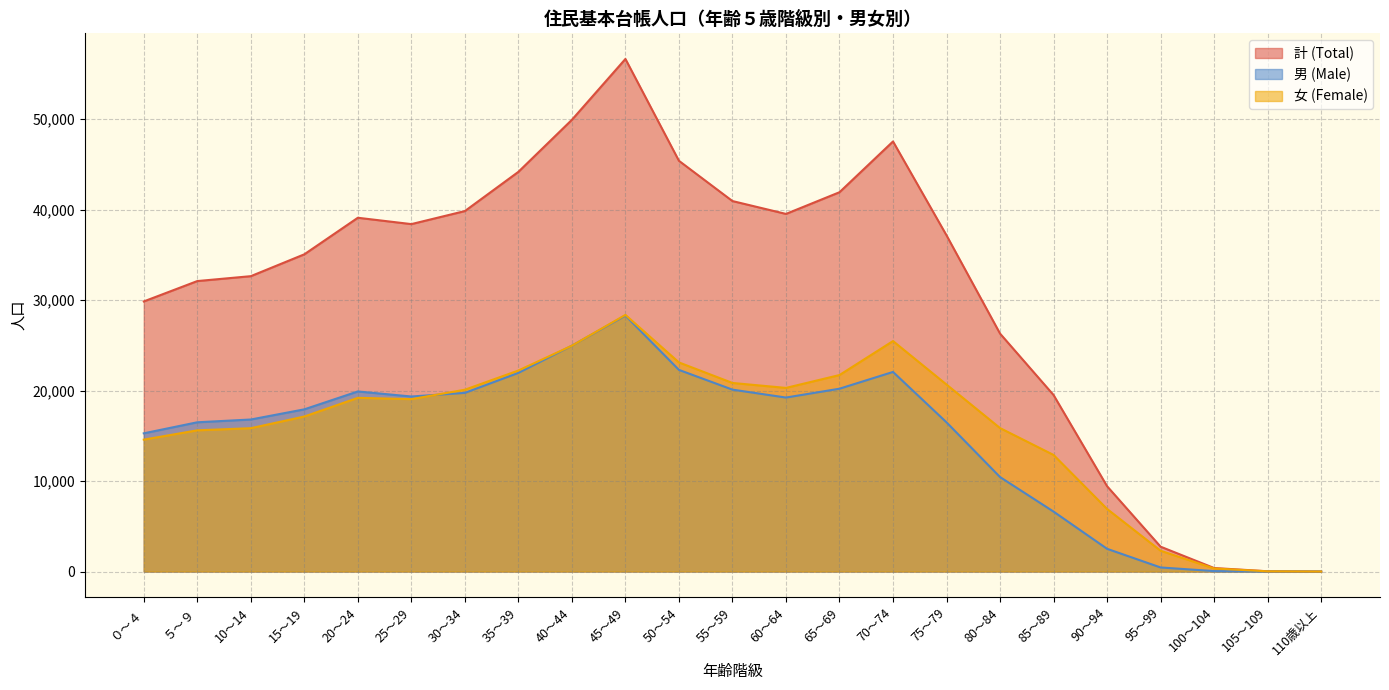

True or false: 計 (Total) and 女 (Female) cross at least once.

False